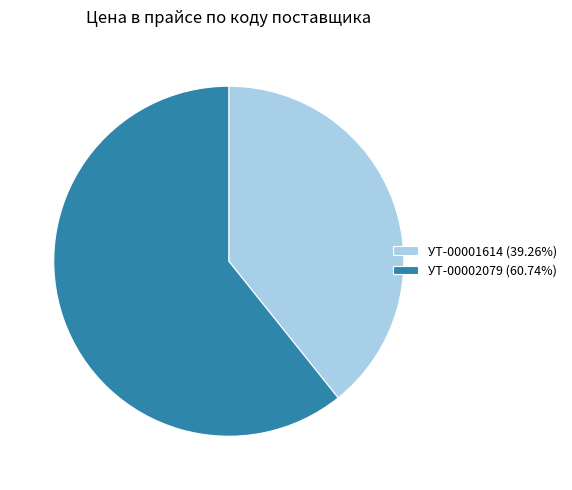

Is it true that УТ-00001614 is 39% of the pie?

True